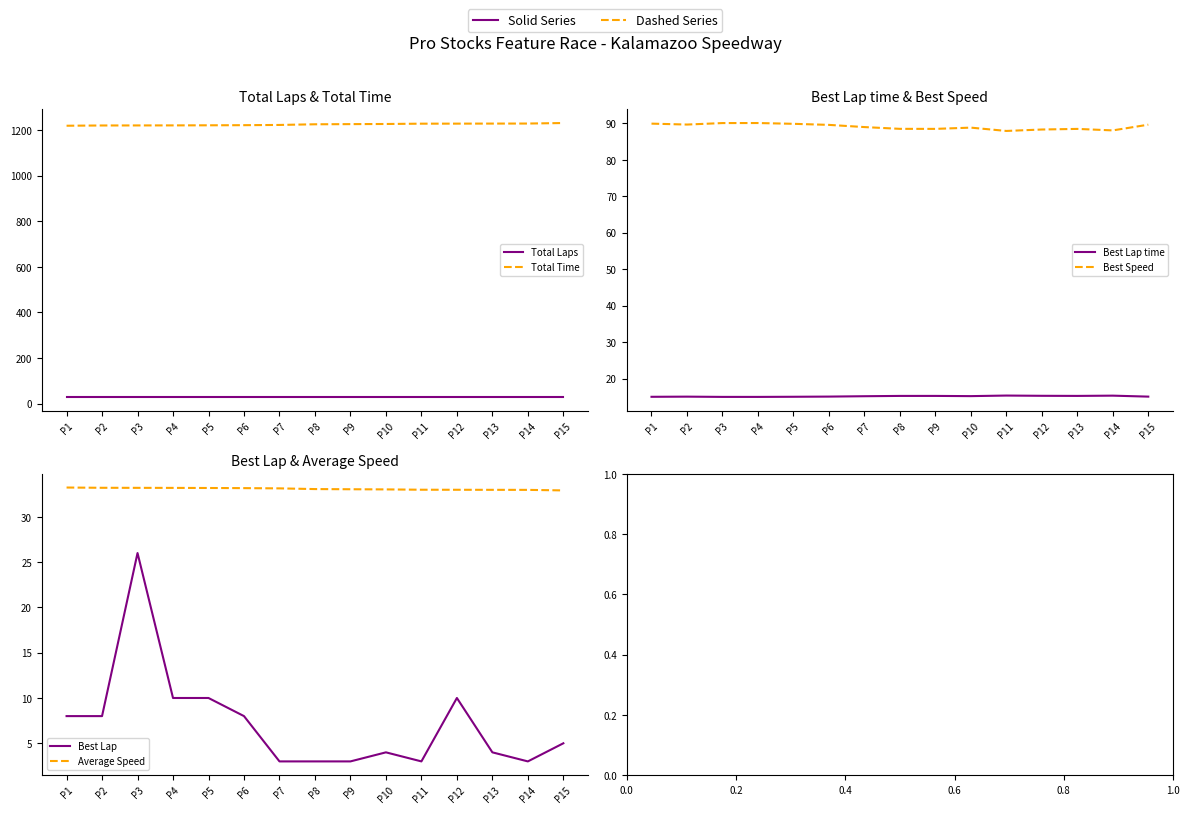

Reading left to right, extract all data points from this chart.

Total Laps: P1=30.0	P2=30.0	P3=30.0	P4=30.0	P5=30.0	P6=30.0	P7=30.0	P8=30.0	P9=30.0	P10=30.0	P11=30.0	P12=30.0	P13=30.0	P14=30.0	P15=30.0
Total Time: P1=1218.7	P2=1219.8	P3=1220.0	P4=1220.2	P5=1220.6	P6=1221.2	P7=1222.2	P8=1225.1	P9=1225.8	P10=1226.4	P11=1227.7	P12=1227.9	P13=1228.1	P14=1228.3	P15=1230.6
Best Lap time: P1=15.0	P2=15.1	P3=15.0	P4=15.0	P5=15.0	P6=15.1	P7=15.2	P8=15.3	P9=15.3	P10=15.2	P11=15.4	P12=15.3	P13=15.3	P14=15.3	P15=15.1
Best Speed: P1=89.9	P2=89.7	P3=90.1	P4=90.1	P5=89.9	P6=89.6	P7=89.0	P8=88.5	P9=88.5	P10=88.8	P11=87.9	P12=88.3	P13=88.5	P14=88.1	P15=89.6
Best Lap: P1=8.0	P2=8.0	P3=26.0	P4=10.0	P5=10.0	P6=8.0	P7=3.0	P8=3.0	P9=3.0	P10=4.0	P11=3.0	P12=10.0	P13=4.0	P14=3.0	P15=5.0
Average Speed: P1=33.2	P2=33.2	P3=33.2	P4=33.2	P5=33.2	P6=33.2	P7=33.1	P8=33.1	P9=33.0	P10=33.0	P11=33.0	P12=33.0	P13=33.0	P14=33.0	P15=32.9